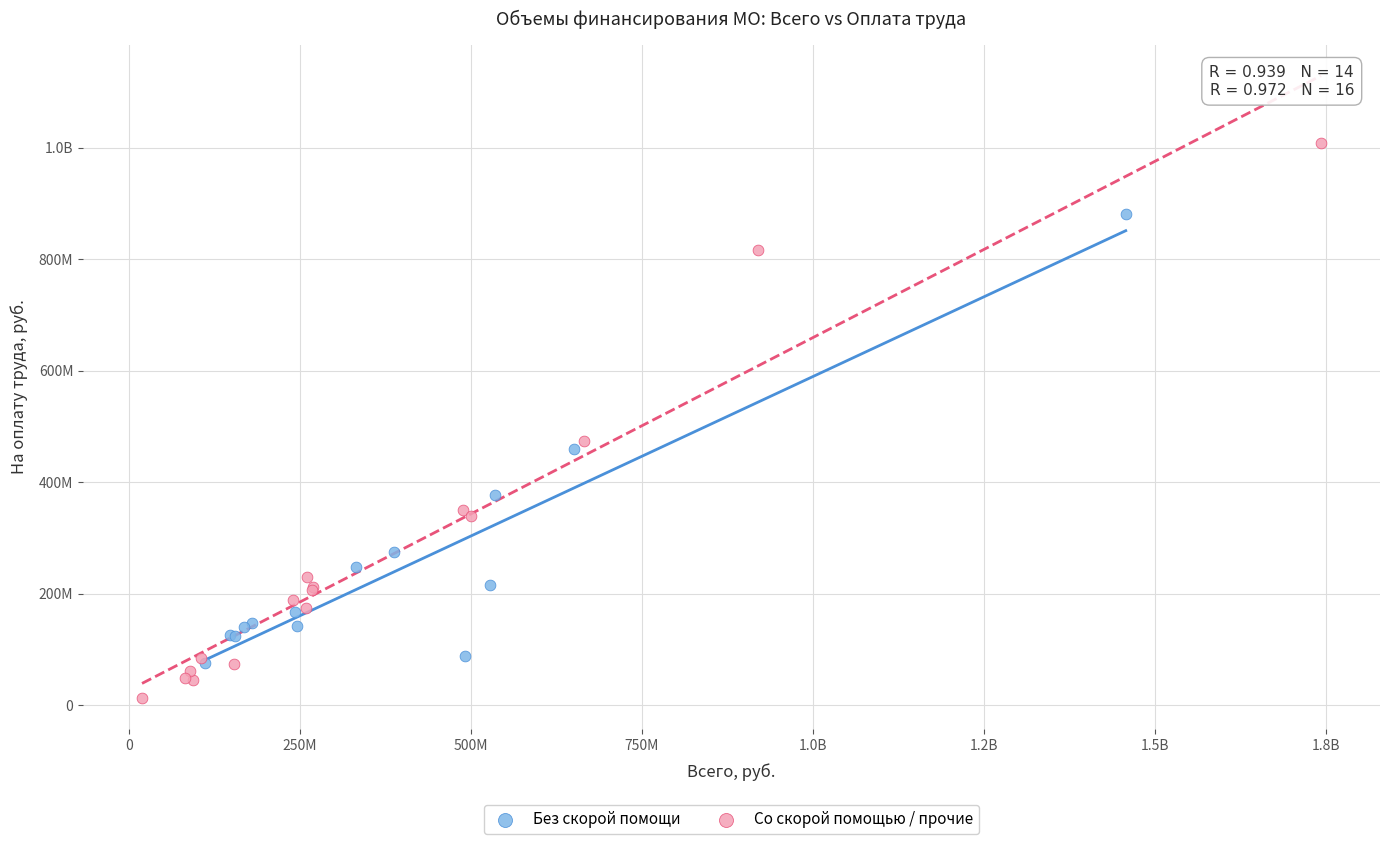

What are all the series names shown in the legend?

Без скорой помощи, Со скорой помощью / прочие